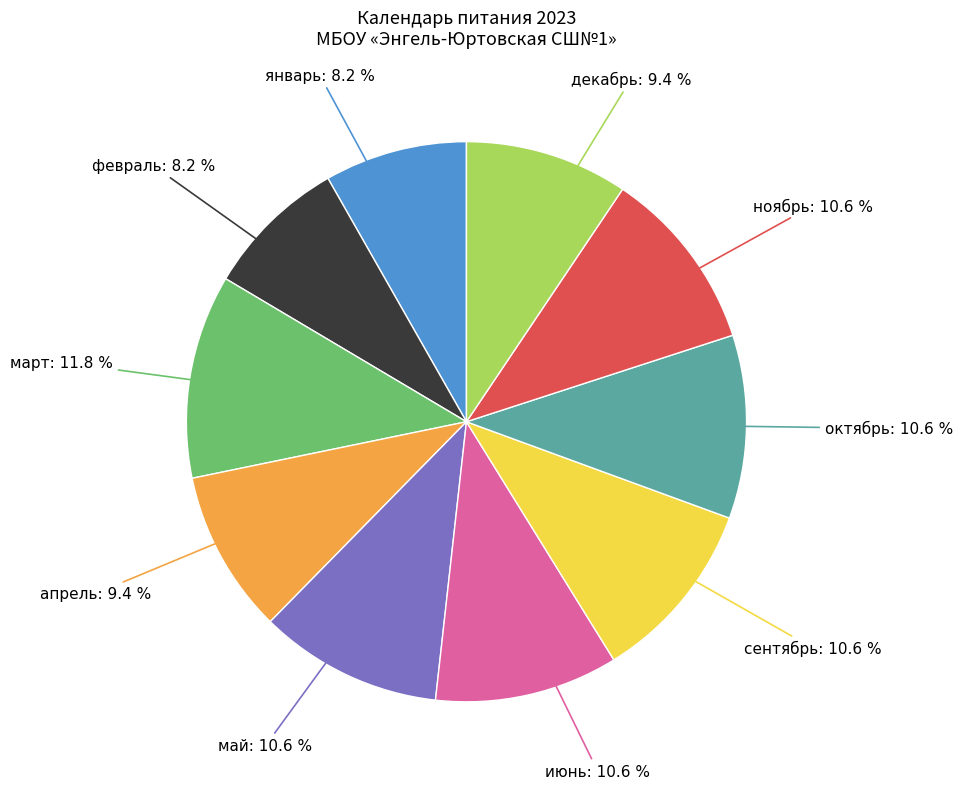

Is there any slice that represents more than half of the pie?

No